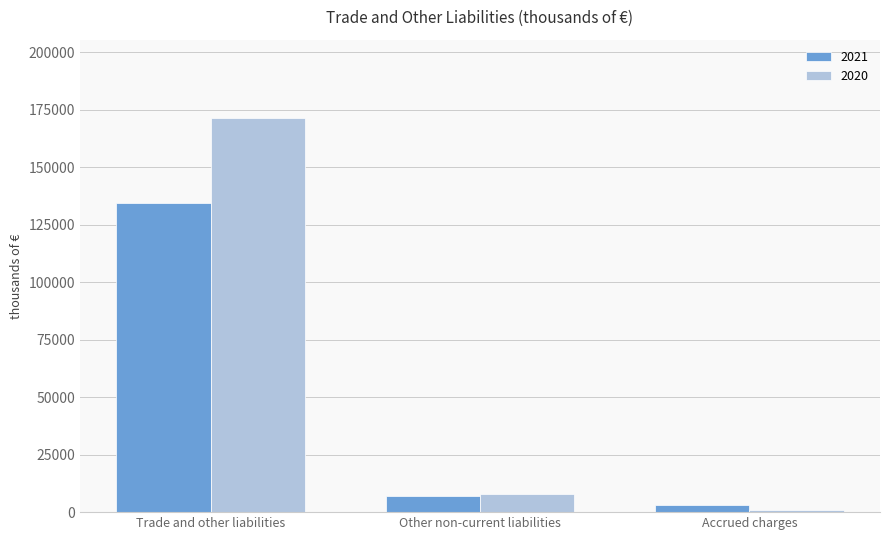

Which series has the widest spread of values?

2020